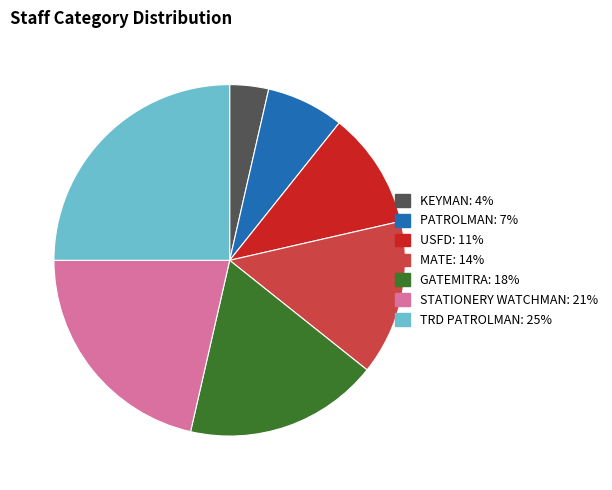

Rank the categories by value from highest to lowest.

TRD PATROLMAN, STATIONERY WATCHMAN, GATEMITRA, MATE, USFD, PATROLMAN, KEYMAN